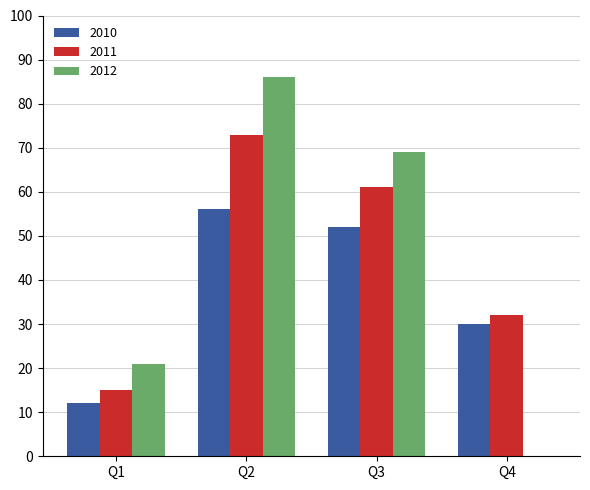

What is the highest value of the 2011 series?

73